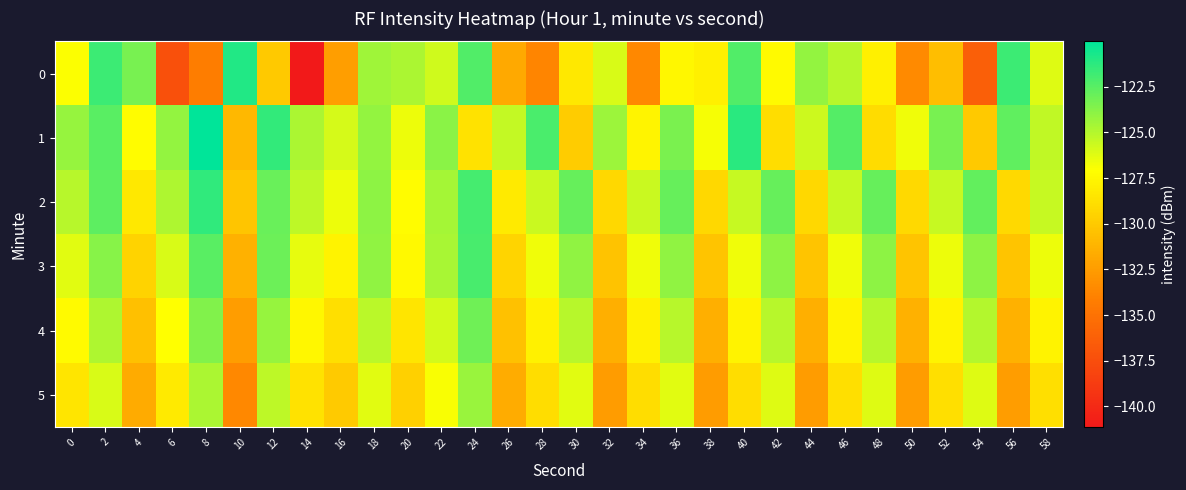

Which series has the largest total across all categories?

row_1